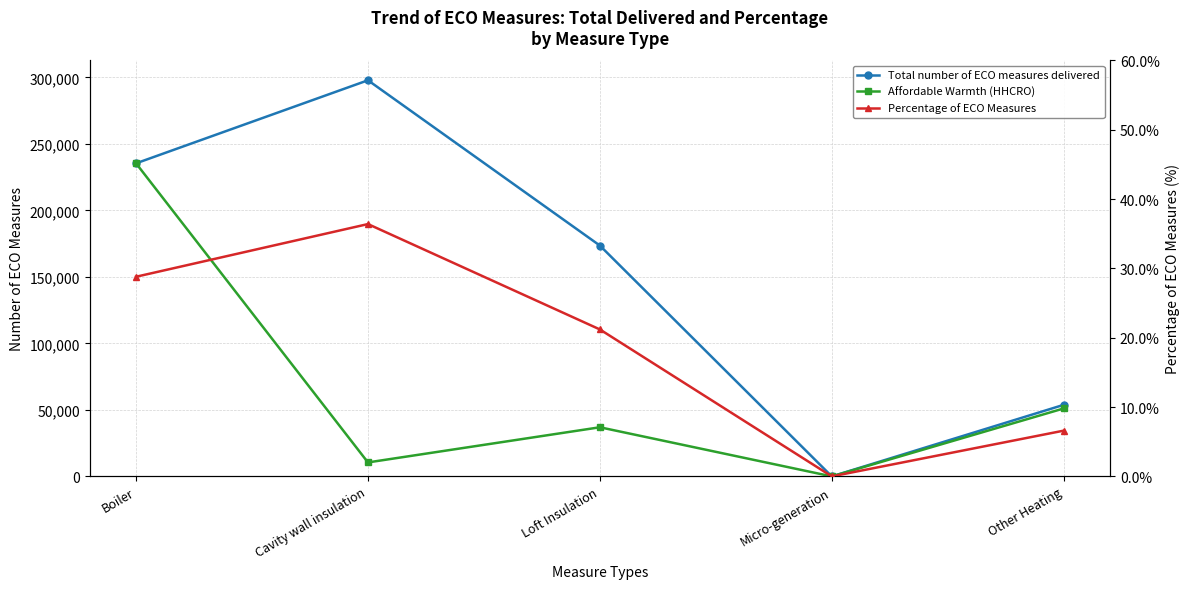

What are all the series names shown in the legend?

Total number of ECO measures delivered, Affordable Warmth (HHCRO), Percentage of ECO Measures